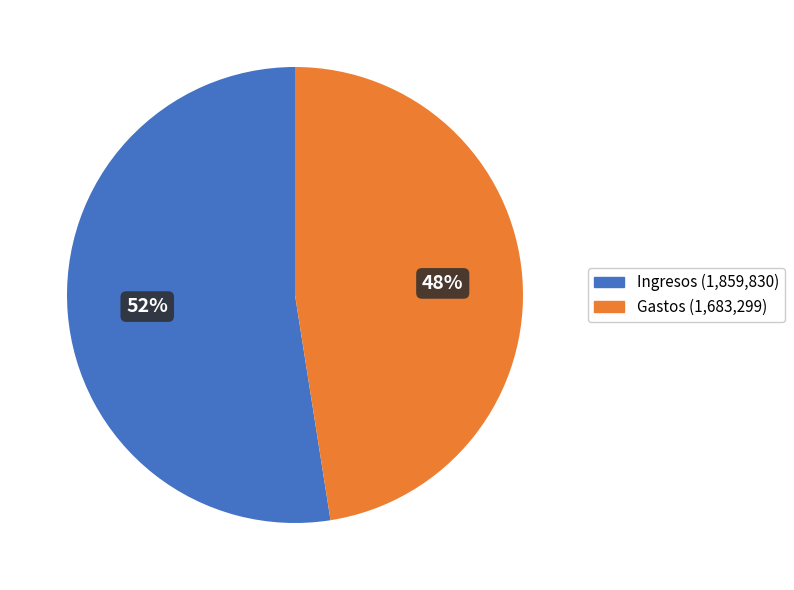

Between Ingresos (1,859,830) and Gastos (1,683,299), which is larger?

Ingresos (1,859,830)